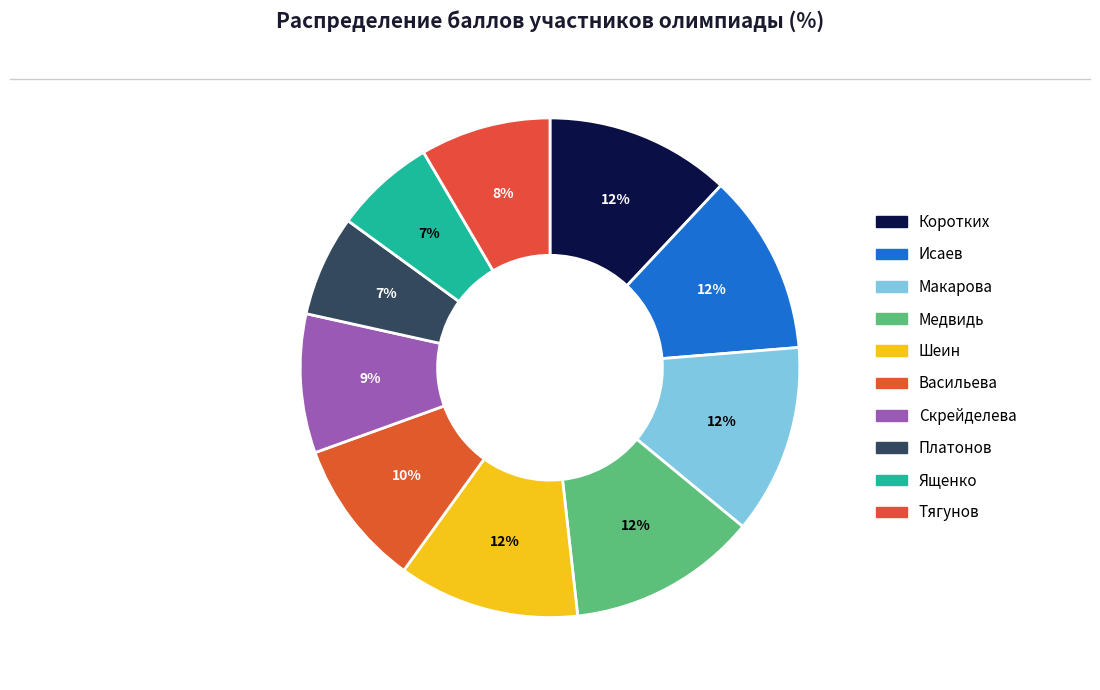

Count the number of slices in the pie.

10